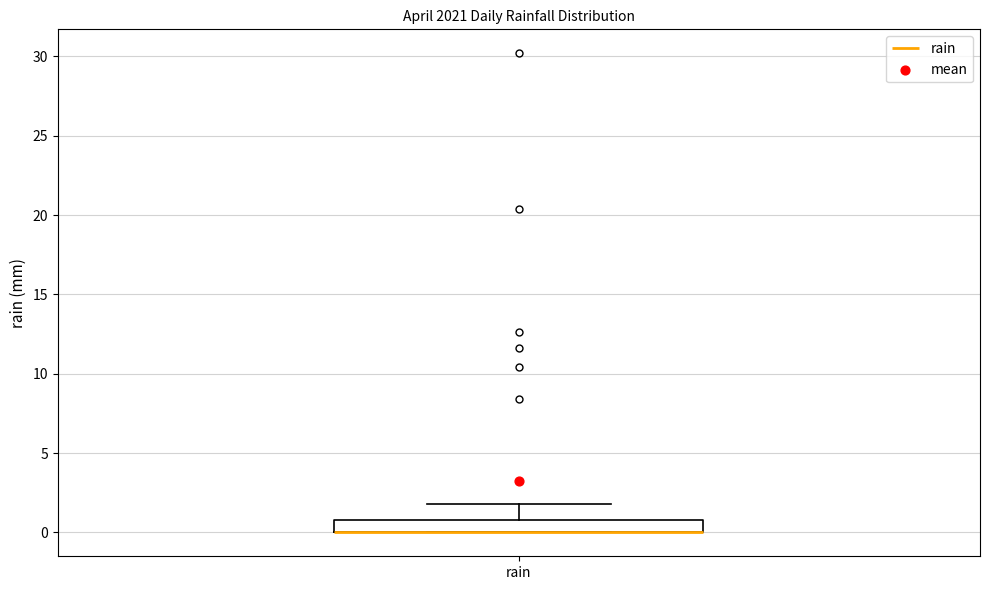

Transcribe this box plot: give where the median line is, the range the box spans, and where the two whiskers end, as read against the y-axis. The values are not printed on the chart, so give them approximately, as read against the axis.

median 0 (drawn on the box's lower edge), box 0 to 1, whiskers 0 to 2